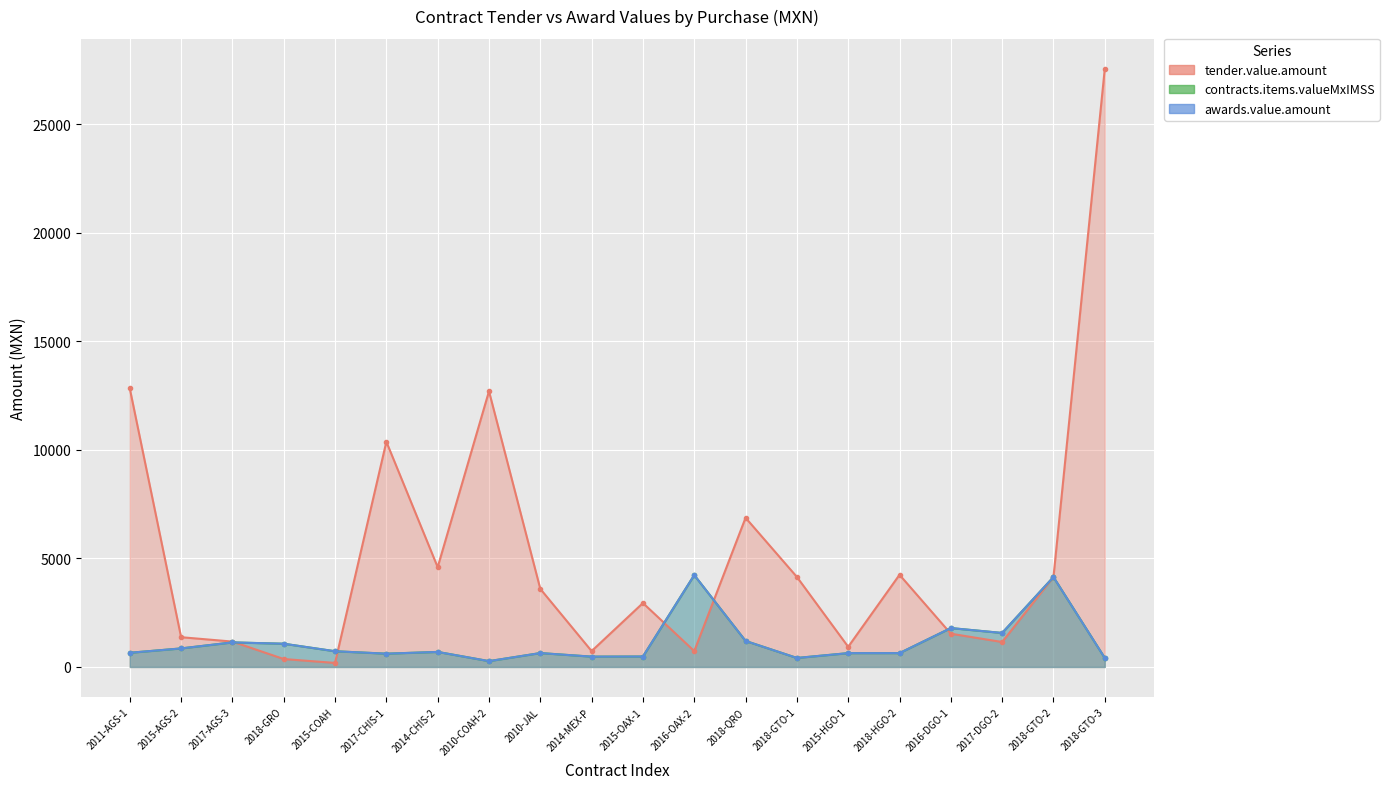

What is the difference between the second highest and second lowest values in the contracts.items.valueMxIMSS series?

3727.1